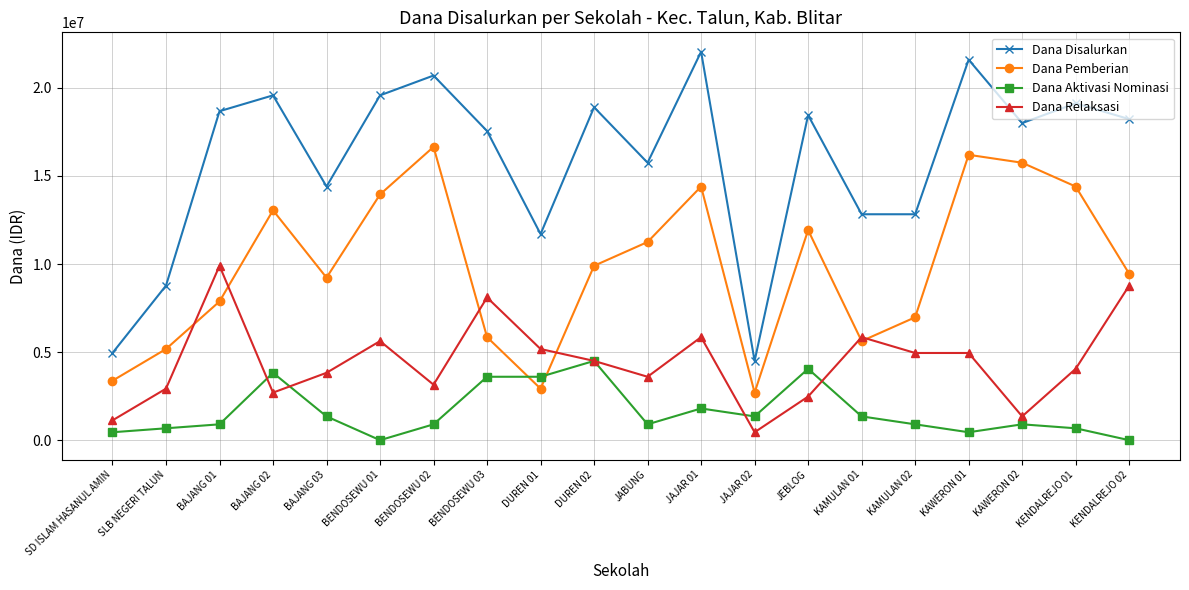

What is the approximate value of Dana Disalurkan at BAJANG 03, to the nearest 50?

14400000